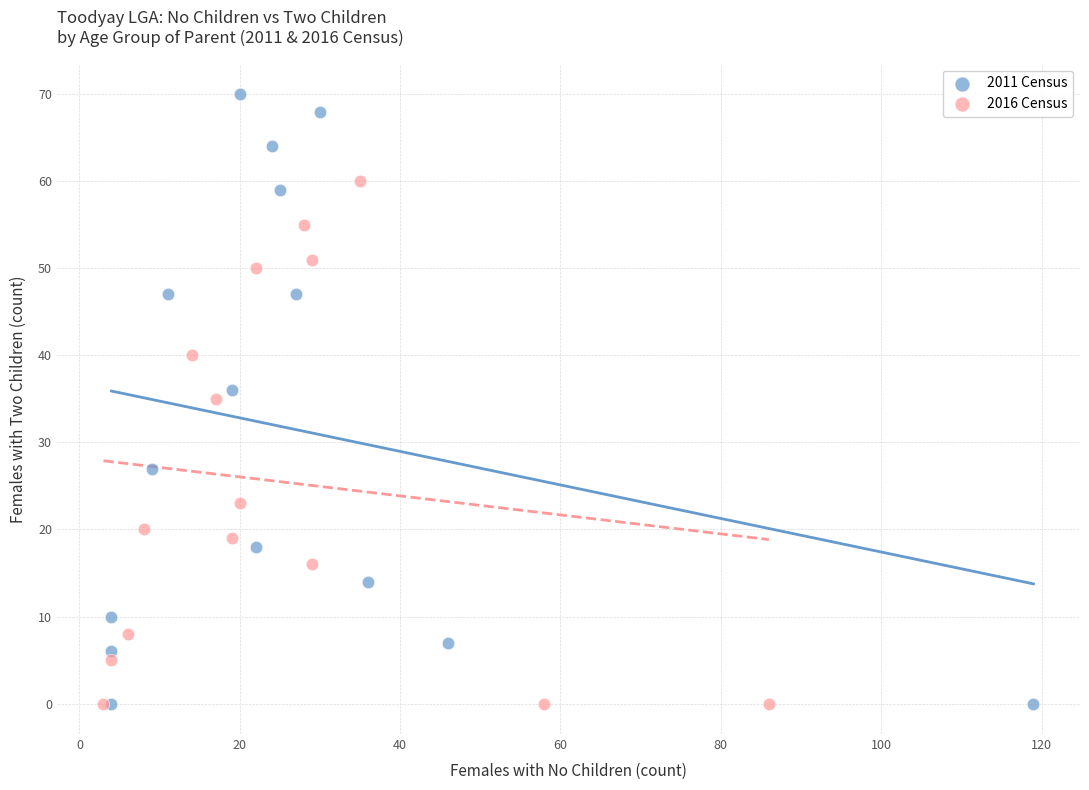

Which series contains the highest Y value?

2011 Census